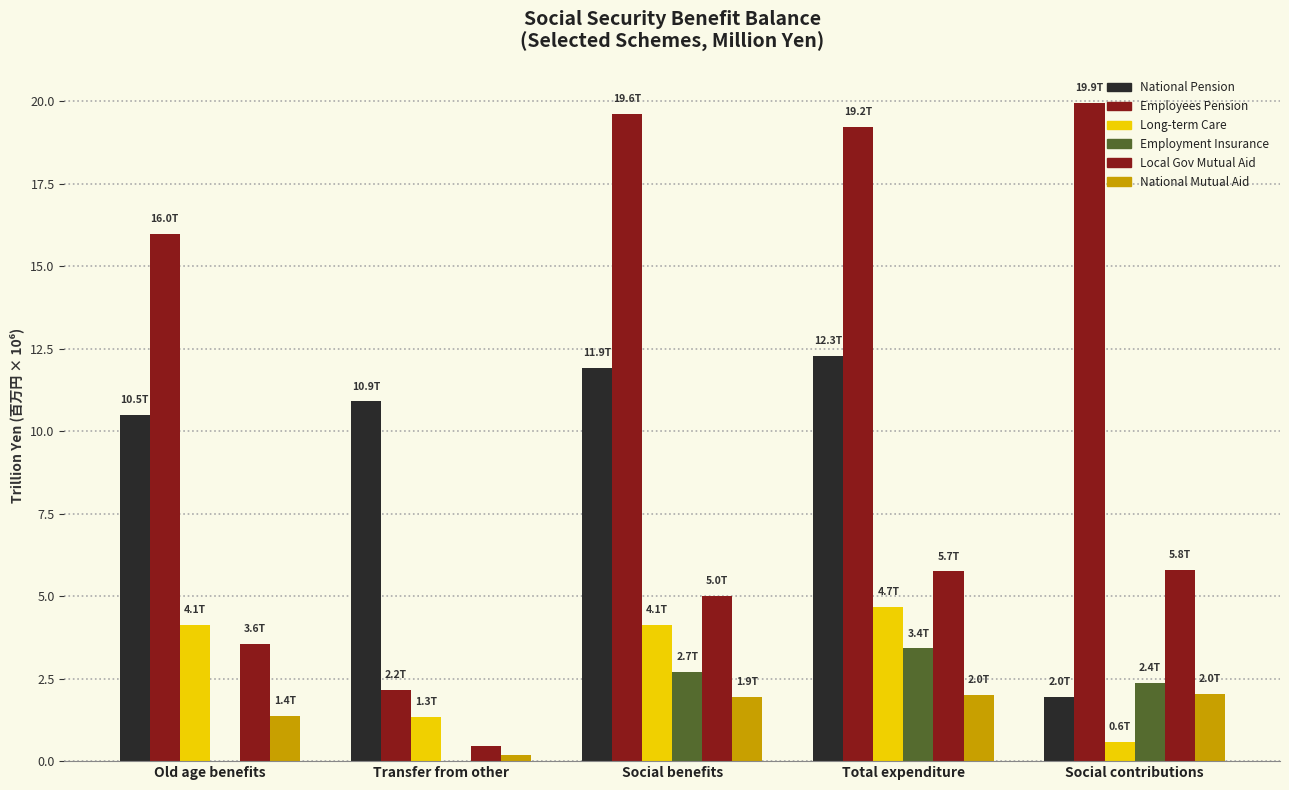

At which category does the chart reach its peak across all series?

Social contributions